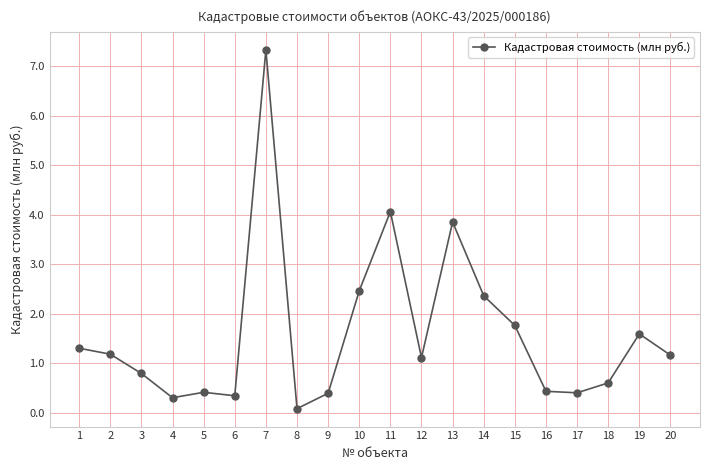

How many points are lower than both their immediate neighbors (excluding endpoints)?

5